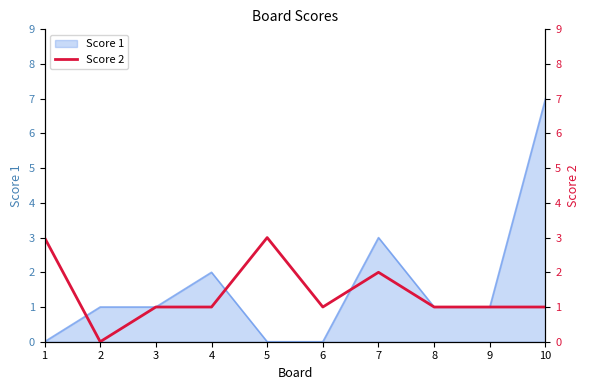

True or false: Score 1 has a value of 1 at 7.

False